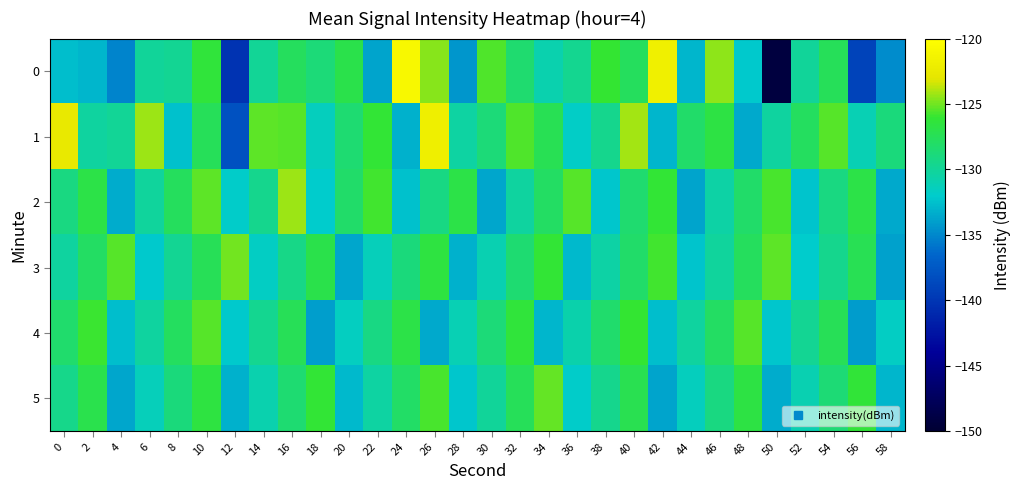

Reading right to left, what are all the values shown in this chart?

0: 58=-134.9	56=-139.1	54=-127.5	52=-130.0	50=-149.3	48=-132.1	46=-124.5	44=-133.0	42=-121.8	40=-127.6	38=-126.1	36=-129.6	34=-130.8	32=-128.3	30=-125.5	28=-134.3	26=-124.7	24=-120.8	22=-133.7	20=-127.0	18=-128.7	16=-127.7	14=-129.9	12=-140.2	10=-126.3	8=-129.8	6=-130.0	4=-135.2	2=-132.9	0=-132.6
1: 58=-128.9	56=-131.1	54=-125.4	52=-127.8	50=-130.2	48=-133.5	46=-126.7	44=-128.1	42=-132.9	40=-124.2	38=-129.5	36=-131.8	34=-127.3	32=-125.6	30=-128.7	28=-130.4	26=-121.9	24=-133.2	22=-126.1	20=-128.5	18=-131.5	16=-125.4	14=-125.3	12=-138.0	10=-127.5	8=-132.5	6=-124.3	4=-129.9	2=-130.2	0=-122.6
2: 58=-133.5	56=-126.8	54=-129.1	52=-132.4	50=-125.7	48=-128.1	46=-130.5	44=-133.8	42=-126.1	40=-128.4	38=-132.2	36=-125.5	34=-127.9	32=-130.3	30=-133.6	28=-126.9	26=-129.2	24=-132.5	22=-125.8	20=-128.2	18=-132.0	16=-124.3	14=-129.6	12=-131.9	10=-125.3	8=-127.7	6=-130.1	4=-133.4	2=-126.8	0=-129.1
3: 58=-133.9	56=-127.3	54=-129.6	52=-132.0	50=-125.3	48=-127.7	46=-130.1	44=-132.4	42=-125.8	40=-128.1	38=-130.5	36=-132.8	34=-126.2	32=-128.5	30=-130.9	28=-133.2	26=-126.6	24=-128.9	22=-131.3	20=-133.7	18=-127.0	16=-129.3	14=-131.7	12=-125.0	10=-127.4	8=-129.8	6=-132.1	4=-125.5	2=-127.9	0=-130.2
4: 58=-131.7	56=-134.1	54=-127.5	52=-129.8	50=-132.2	48=-125.5	46=-127.9	44=-130.3	42=-132.6	40=-126.0	38=-128.3	36=-130.7	34=-133.0	32=-126.4	30=-128.7	28=-131.1	26=-133.5	24=-126.9	22=-129.2	20=-131.6	18=-134.0	16=-127.4	14=-129.7	12=-132.1	10=-125.5	8=-127.8	6=-130.2	4=-132.6	2=-125.9	0=-128.3
5: 58=-132.9	56=-126.3	54=-128.6	52=-131.0	50=-133.4	48=-126.7	46=-129.1	44=-131.4	42=-133.8	40=-127.2	38=-129.5	36=-131.9	34=-125.2	32=-127.6	30=-130.0	28=-132.3	26=-125.7	24=-128.0	22=-130.4	20=-132.8	18=-126.1	16=-128.5	14=-130.8	12=-133.2	10=-126.6	8=-128.9	6=-131.3	4=-133.7	2=-127.1	0=-129.4